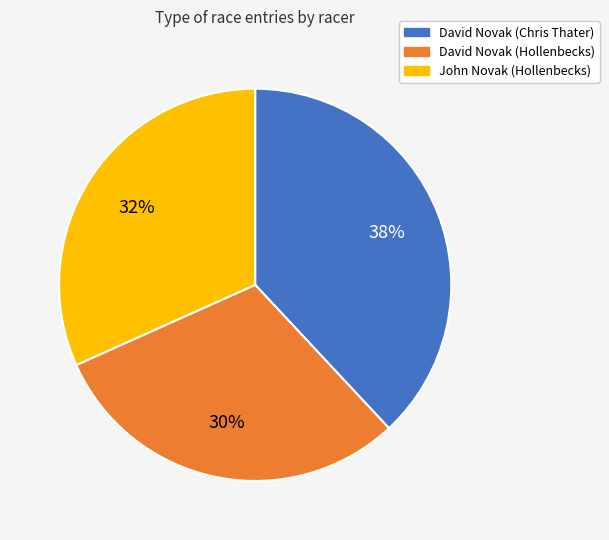

Is there any slice that represents more than half of the pie?

No